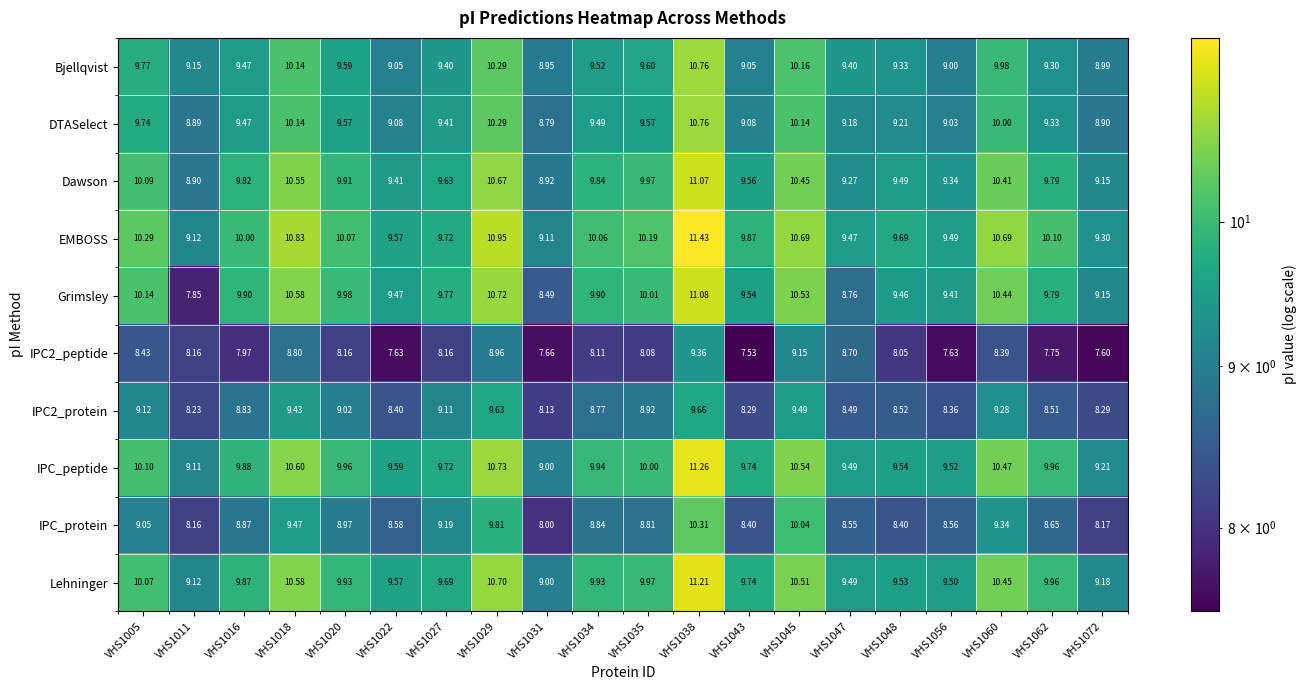

Which series changed the most between VHS1022 and VHS1031?

Grimsley